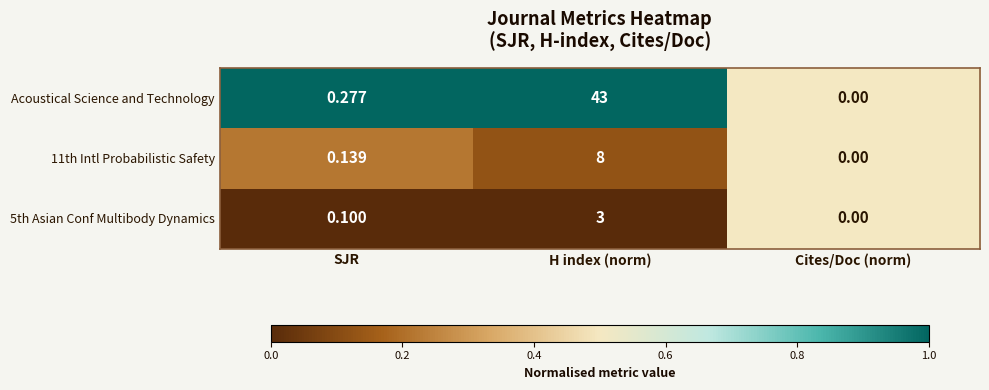

Rank the categories by 11th Intl Probabilistic Safety value from highest to lowest.

H index (norm), SJR, Cites/Doc (norm)